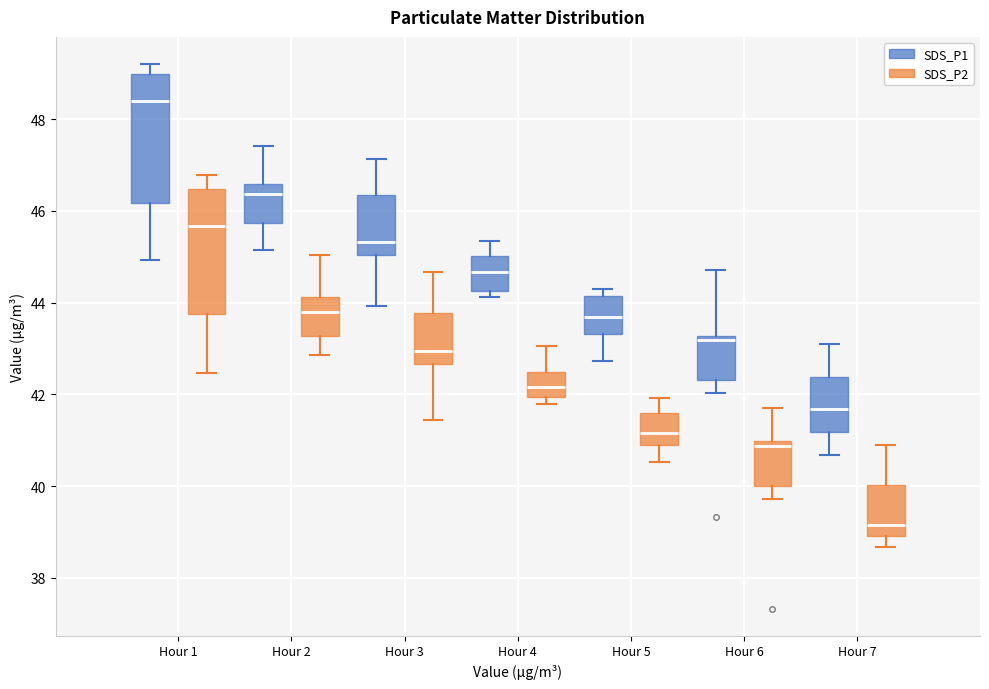

Where does the lower whisker of the box for Hour 3 (SDS_P2) end on the y-axis? The values are not printed on the chart, so give them approximately, as read against the axis.

41.4